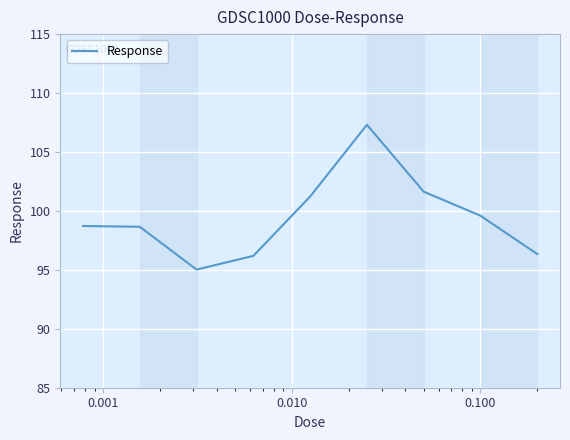

What is the smallest value displayed?

95.0